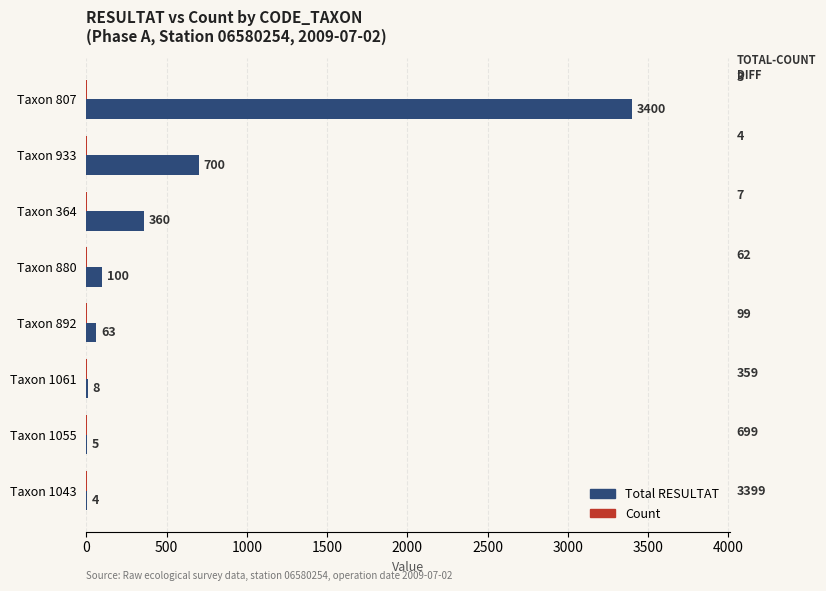

At which category is the sum across all series the highest?

Taxon 807